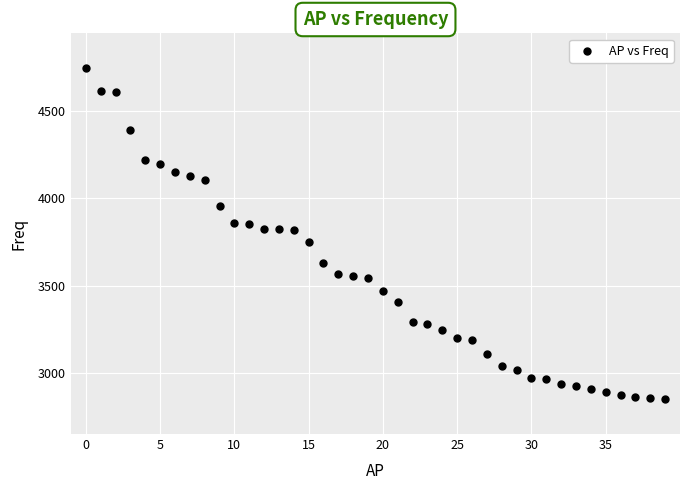

What is the range of Y values (max minus min)?

1899